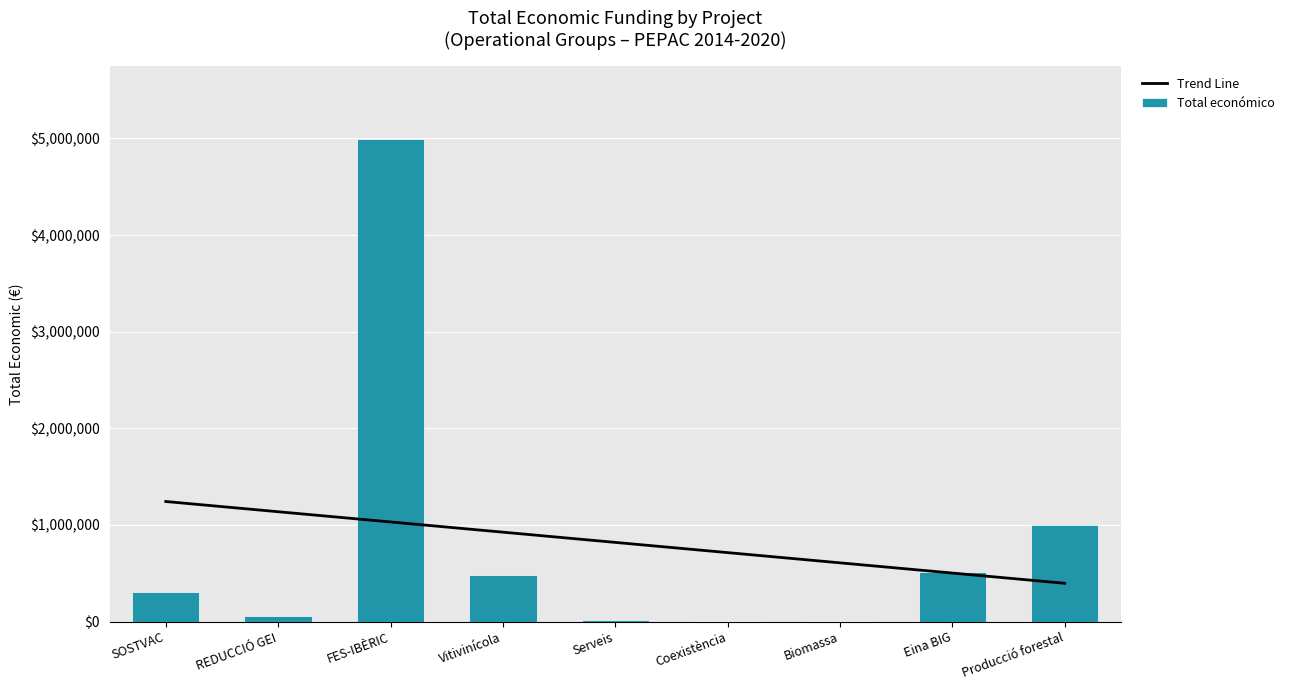

What is the value of the Total económico bar at the 2nd from the left?

58130.0